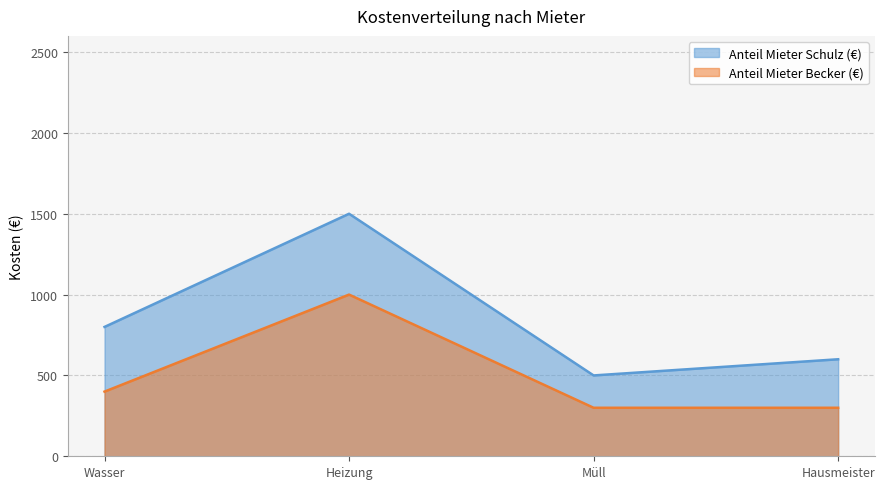

Count the Anteil Mieter Becker (€) values in the range 300 to 1000.

4